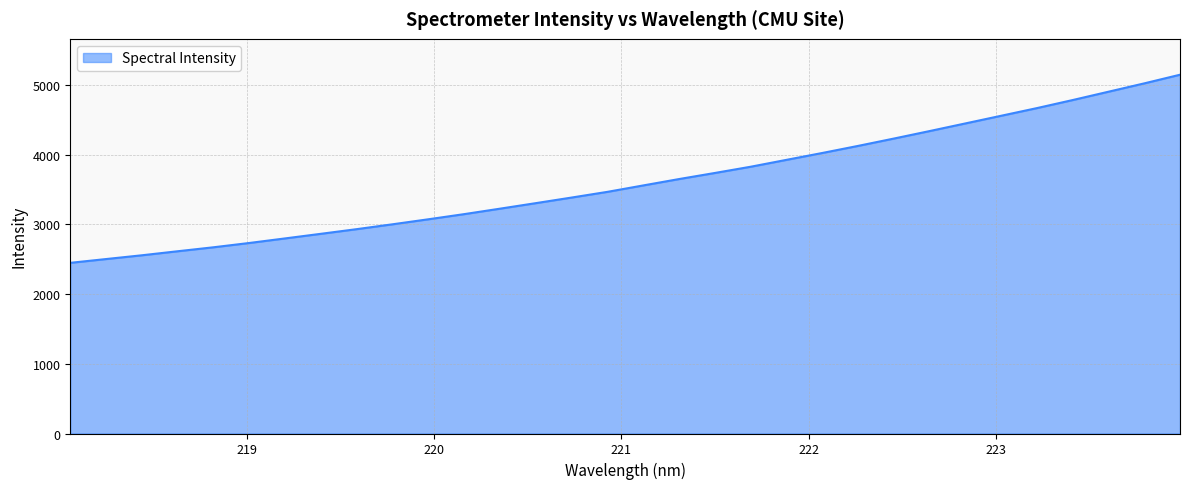

What is the average value?

3616.6